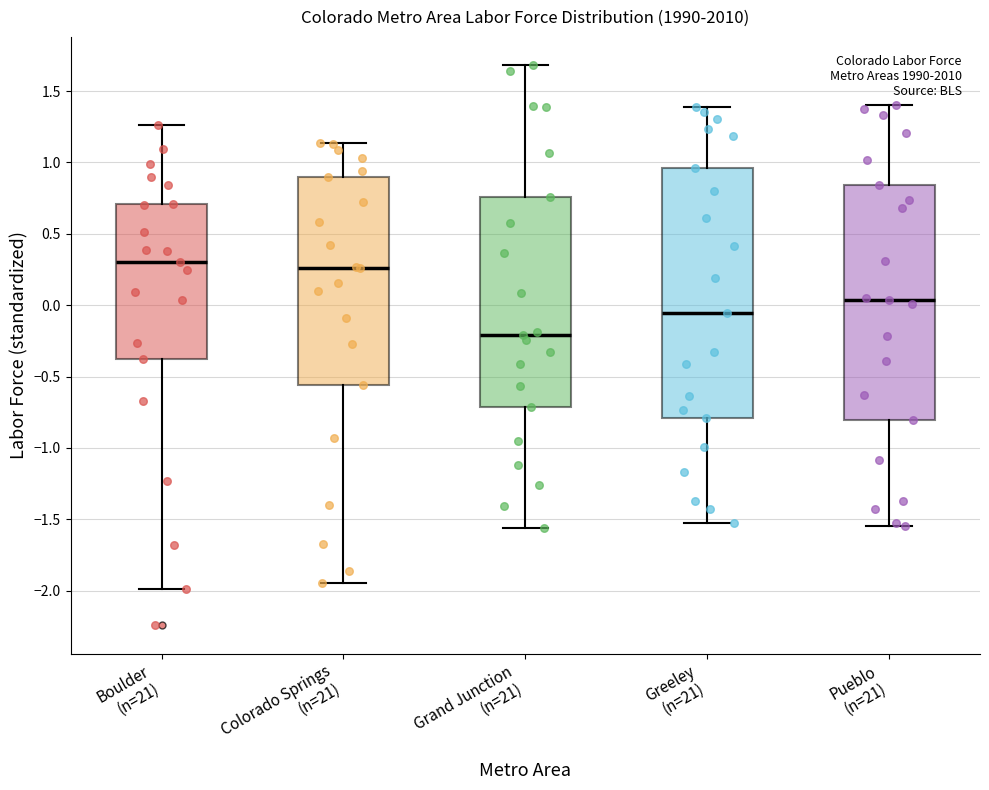

Comparing the boxes themselves (not the whiskers), which one is the tallest?

Greeley (n=21)